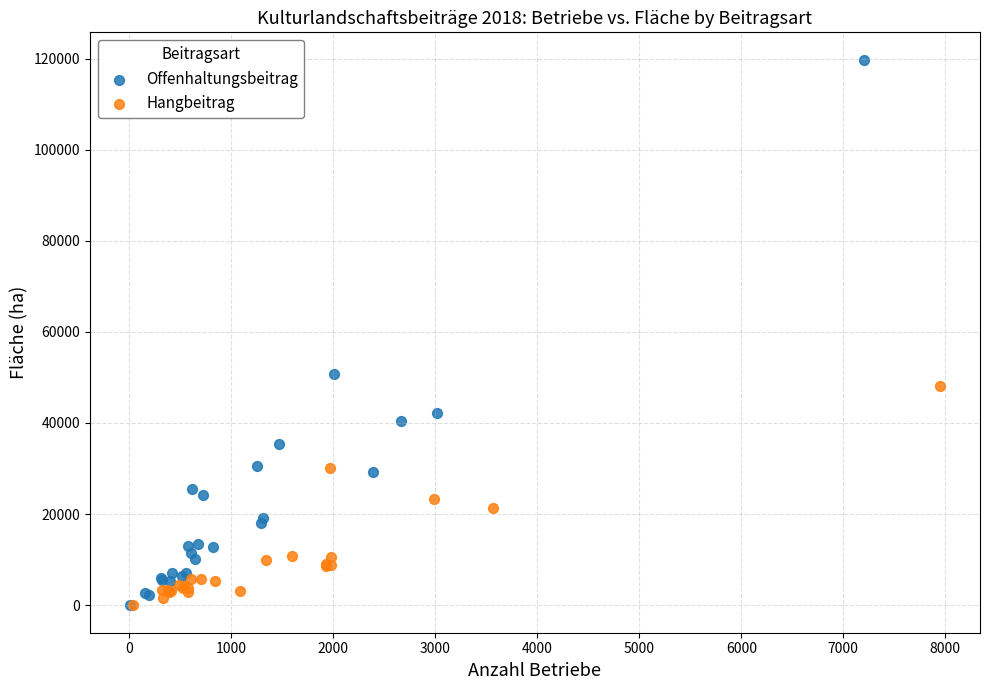

What are all the series names shown in the legend?

Offenhaltungsbeitrag, Hangbeitrag